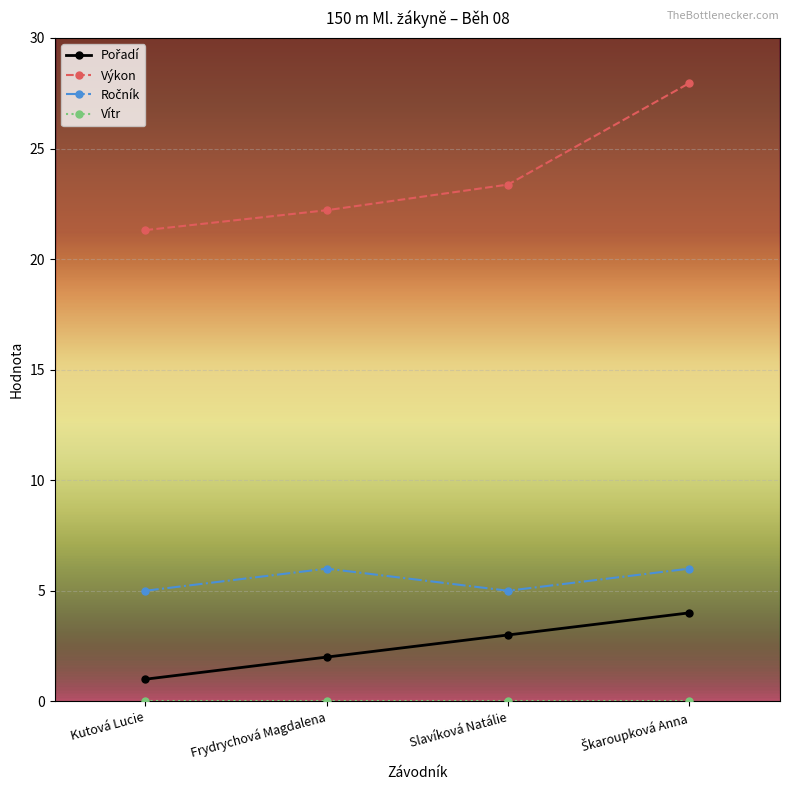

What is the spread (max minus min) of values at Frydrychová Magdalena?

22.2